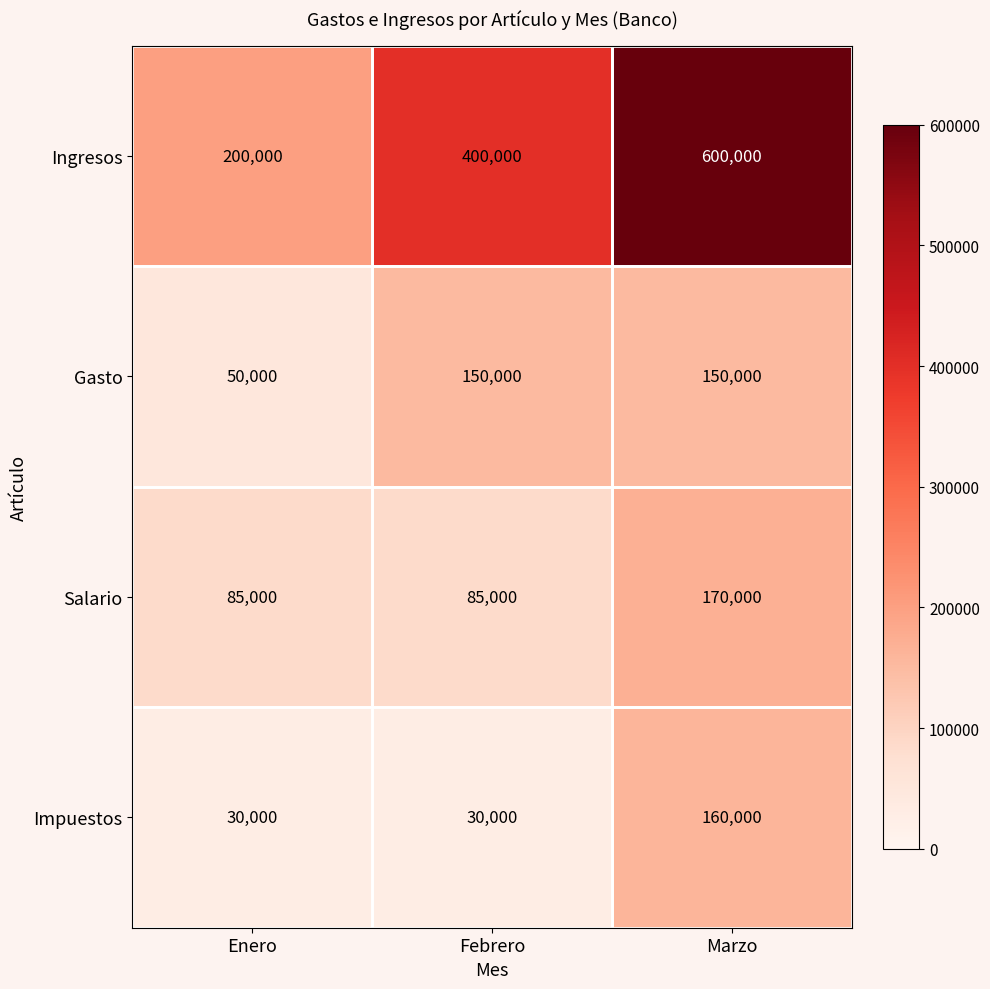

The Impuestos series shows 222190 at Marzo. True or false?

False